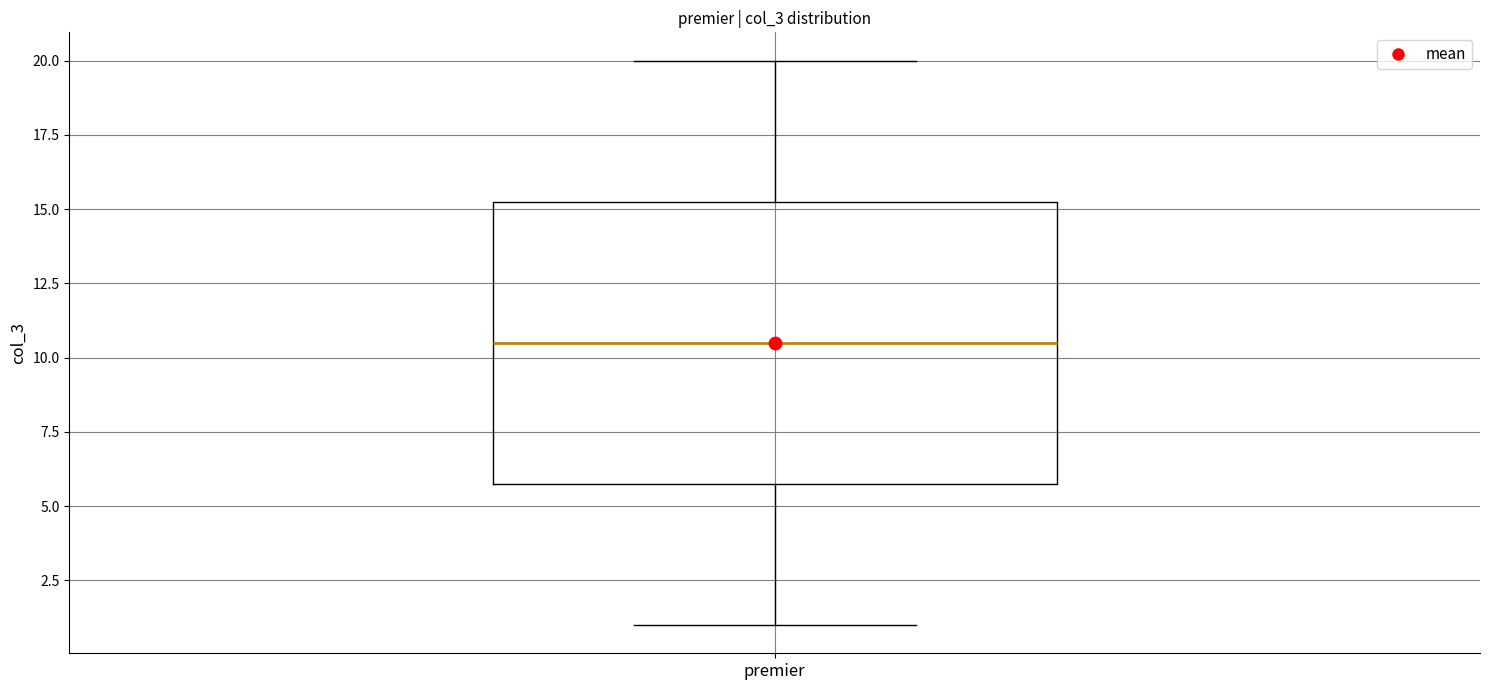

Transcribe this box plot: give where the median line is, the range the box spans, and where the two whiskers end, as read against the y-axis. The values are not printed on the chart, so give them approximately, as read against the axis.

median 10.5, box 6.0 to 15.5, whiskers 1.0 to 20.0